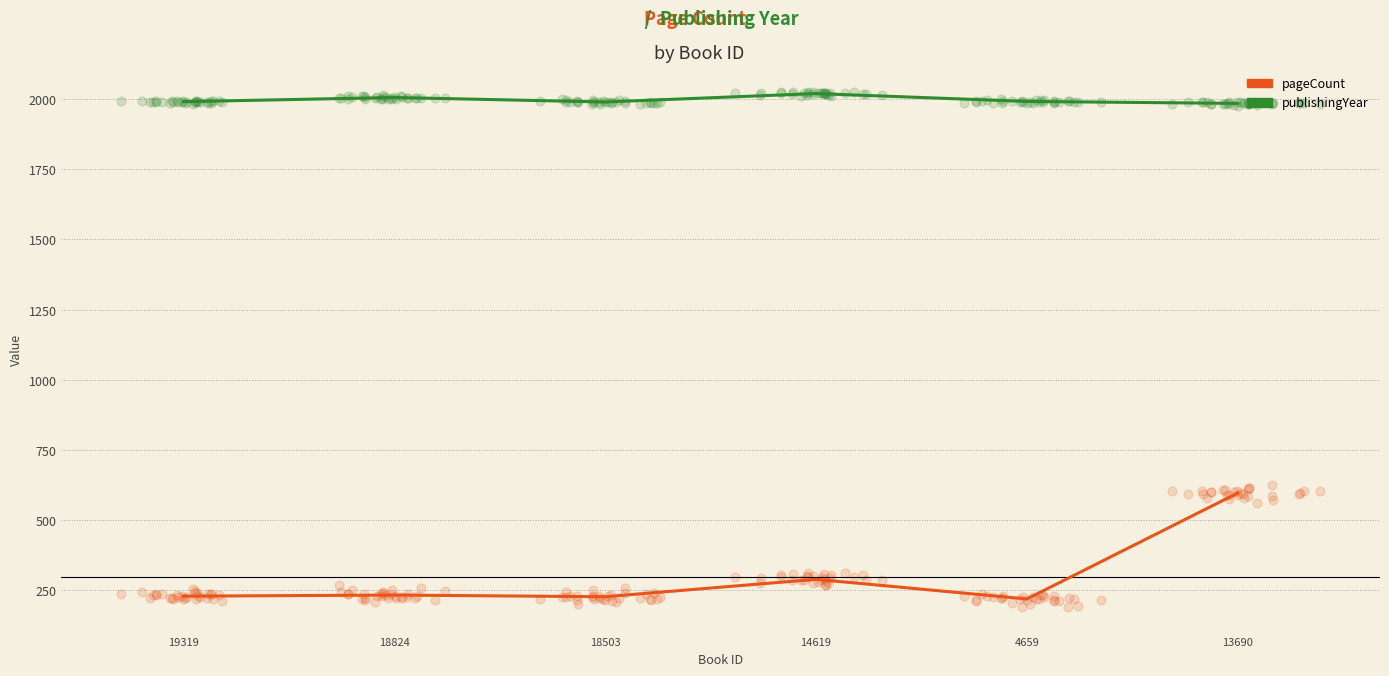

What is the total value across all series at 4659?

2210